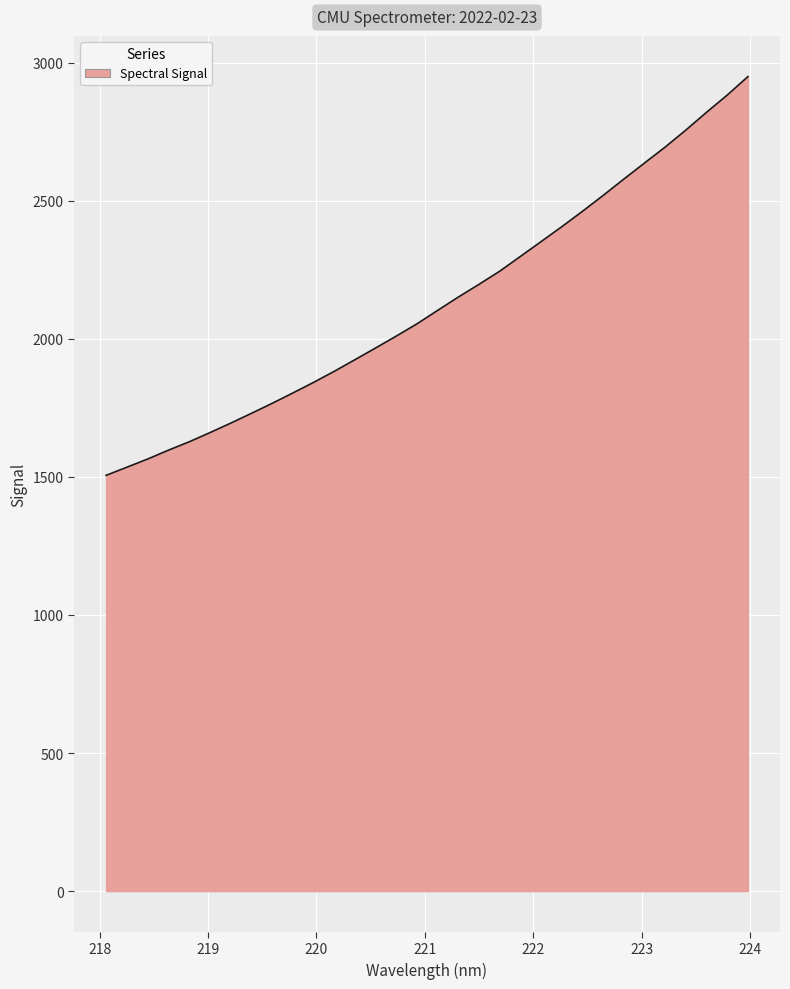

What is the greatest value displayed?

2950.0